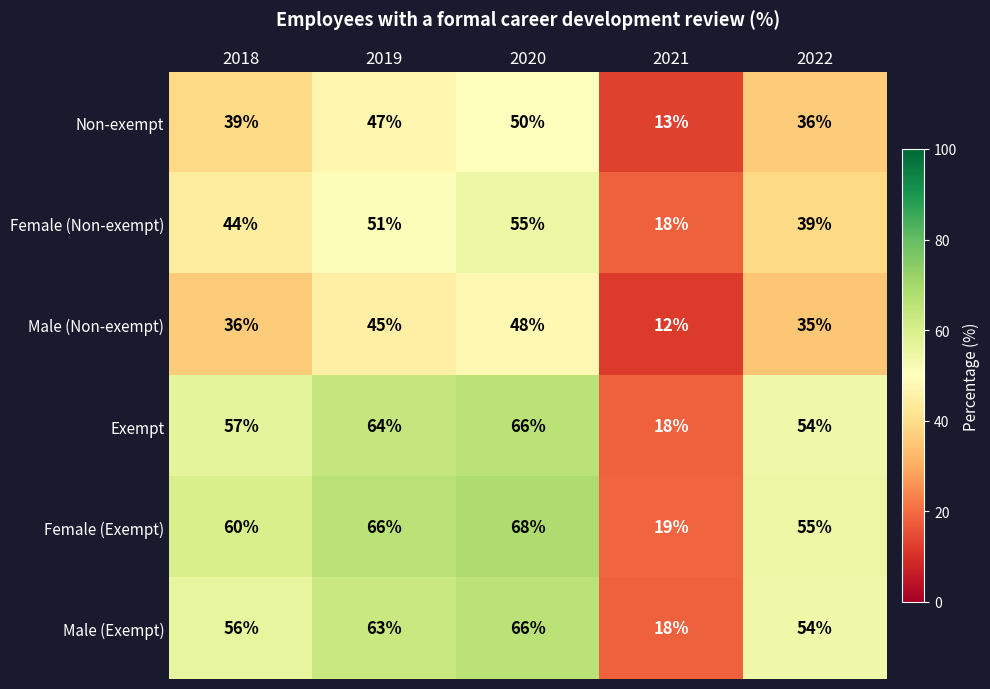

Reading left to right, list all the values displayed in this chart.

Non-exempt: 2018=39	2019=47	2020=50	2021=13	2022=36
Female (Non-exempt): 2018=44	2019=51	2020=55	2021=18	2022=39
Male (Non-exempt): 2018=36	2019=45	2020=48	2021=12	2022=35
Exempt: 2018=57	2019=64	2020=66	2021=18	2022=54
Female (Exempt): 2018=60	2019=66	2020=68	2021=19	2022=55
Male (Exempt): 2018=56	2019=63	2020=66	2021=18	2022=54